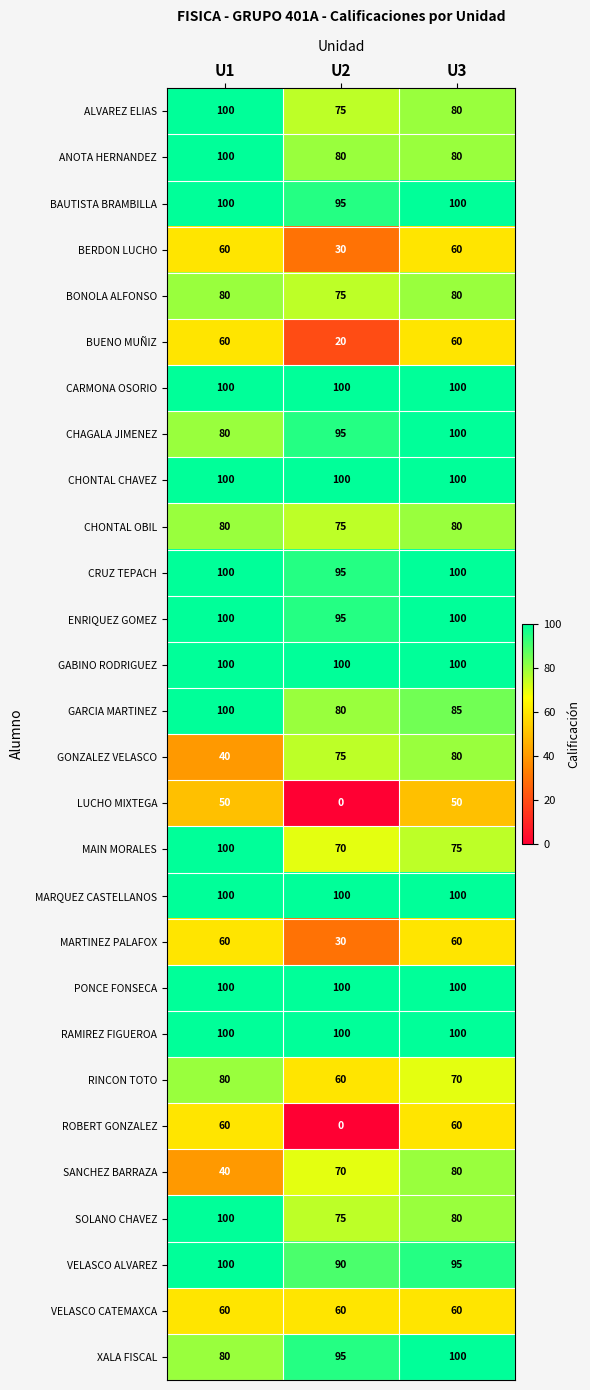

What is the lowest value of the VELASCO CATEMAXCA series?

60